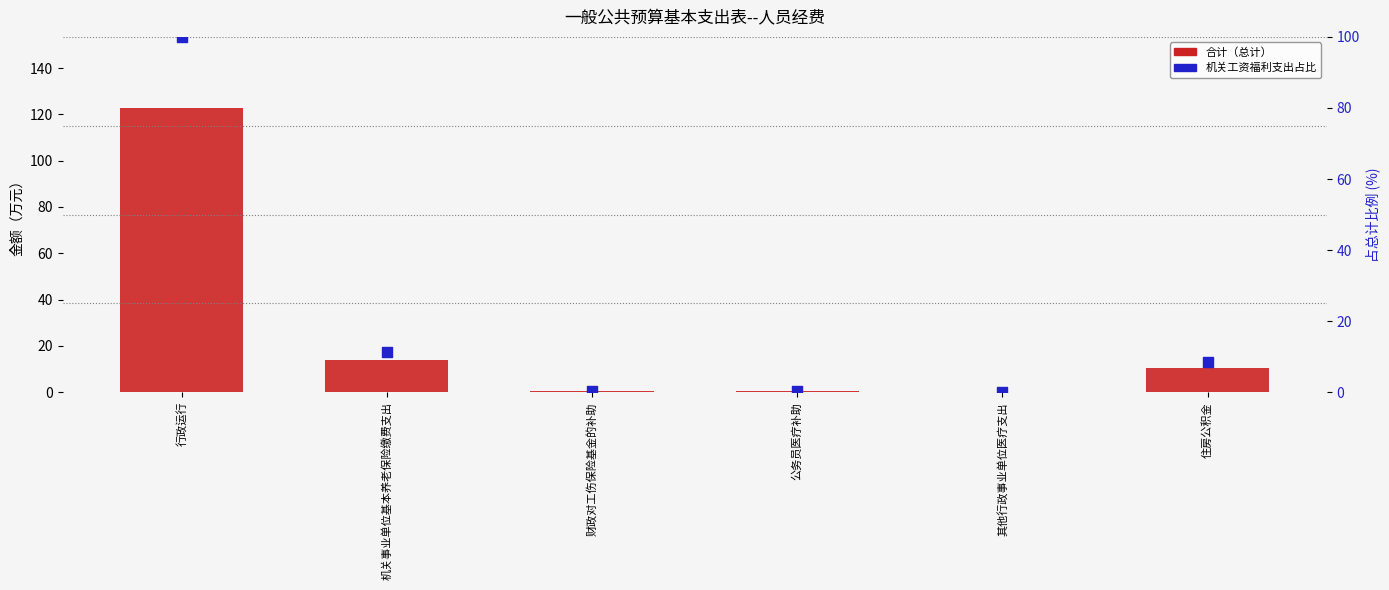

At how many categories does at least one series exceed 105?

1